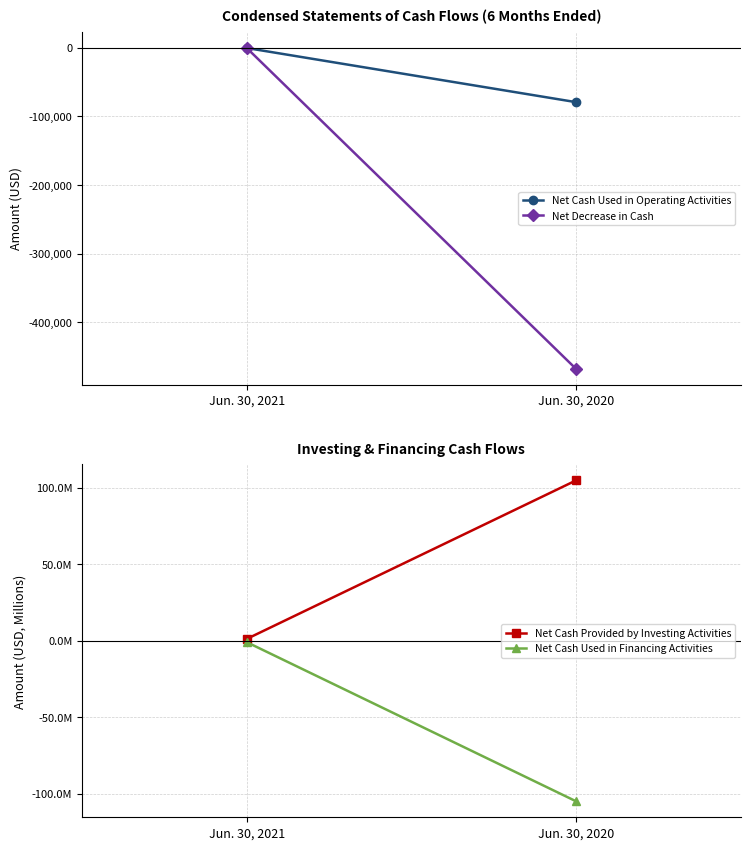

What is the smallest value displayed?

-104999118